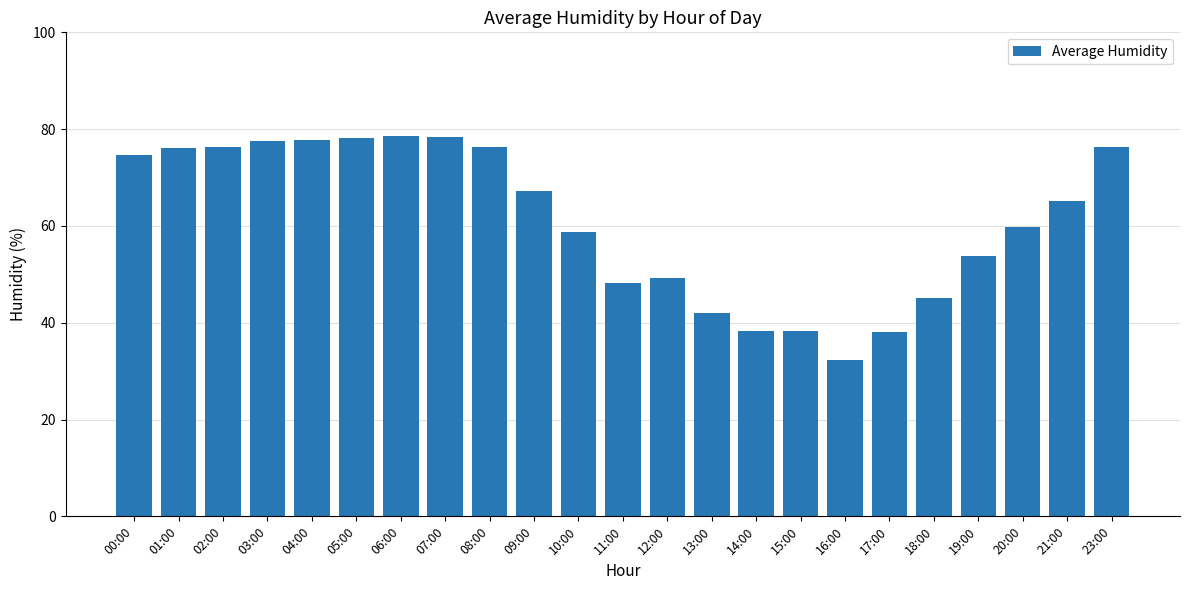

Read the value at 09:00.

67.3